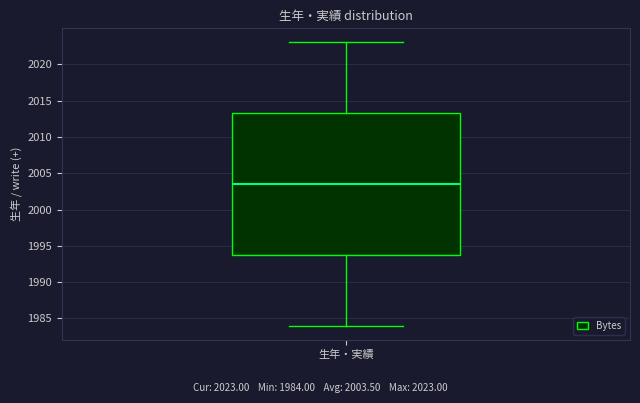

Read this box plot against the y-axis: the position of the median line, the range covered by the box, and the ends of both whiskers. The values are not printed on the chart, so give them approximately, as read against the axis.

median 2003.5, box 1994.0 to 2013.5, whiskers 1984.0 to 2023.0